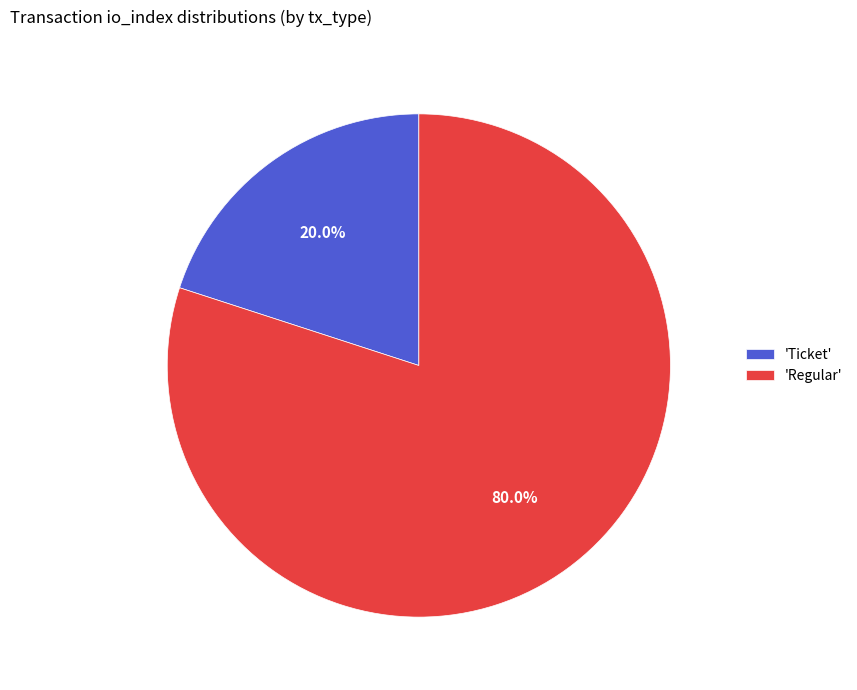

What is the smallest slice in the pie chart?

'Ticket'